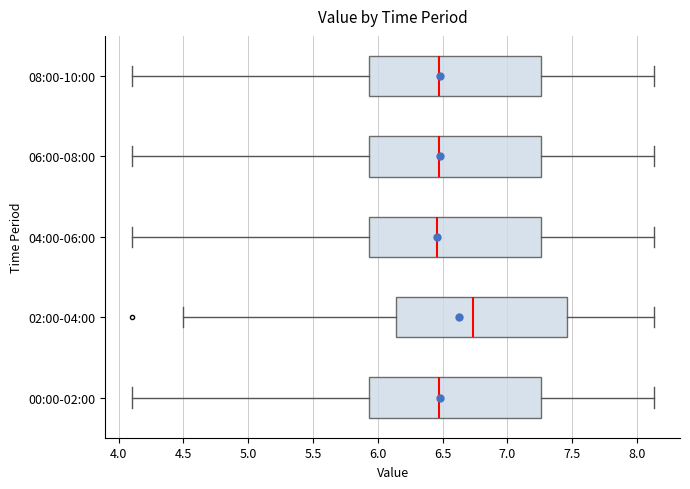

Reading bottom to top, read every box against the x-axis: the position of its median line, the range the box covers, and the ends of its whiskers. The values are not printed on the chart, so give them approximately, as read against the axis.

00:00-02:00: median 6.45, box 5.95 to 7.25, whiskers 4.10 to 8.15
02:00-04:00: median 6.75, box 6.15 to 7.45, whiskers 4.50 to 8.15
04:00-06:00: median 6.45, box 5.95 to 7.25, whiskers 4.10 to 8.15
06:00-08:00: median 6.45, box 5.95 to 7.25, whiskers 4.10 to 8.15
08:00-10:00: median 6.45, box 5.95 to 7.25, whiskers 4.10 to 8.15